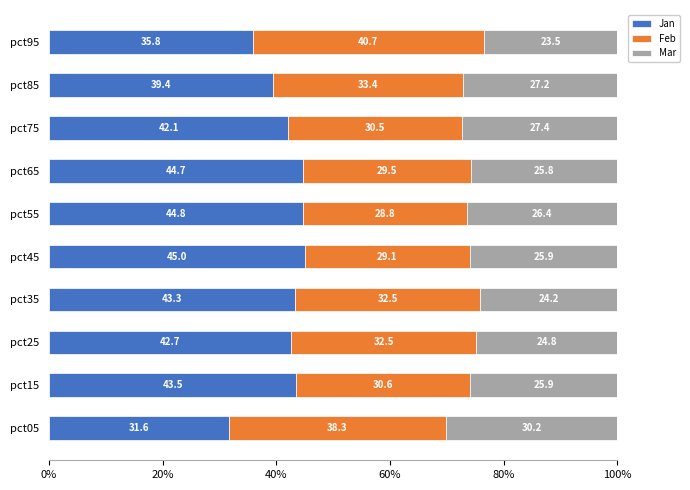

What is the total value across all series at pct55?

100.0